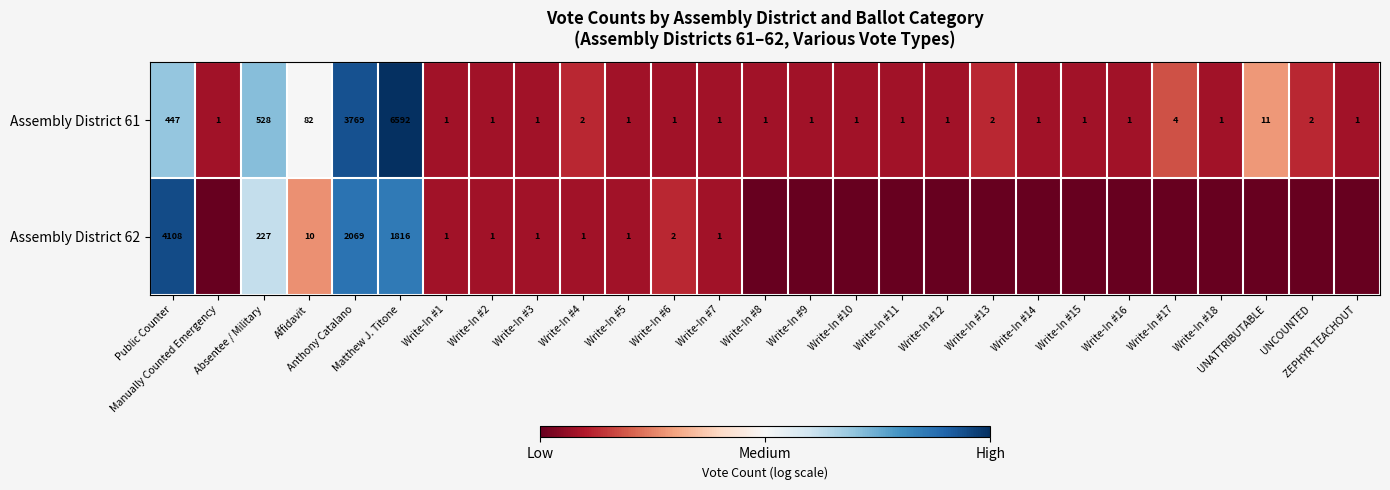

What is the difference between the maximum and second lowest values in the Assembly District 61 series?

6591